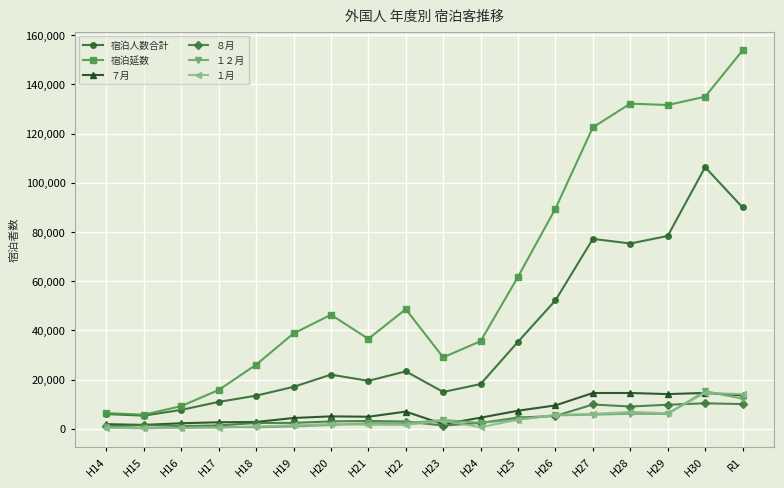

What is the total value across all series at H19?

64775